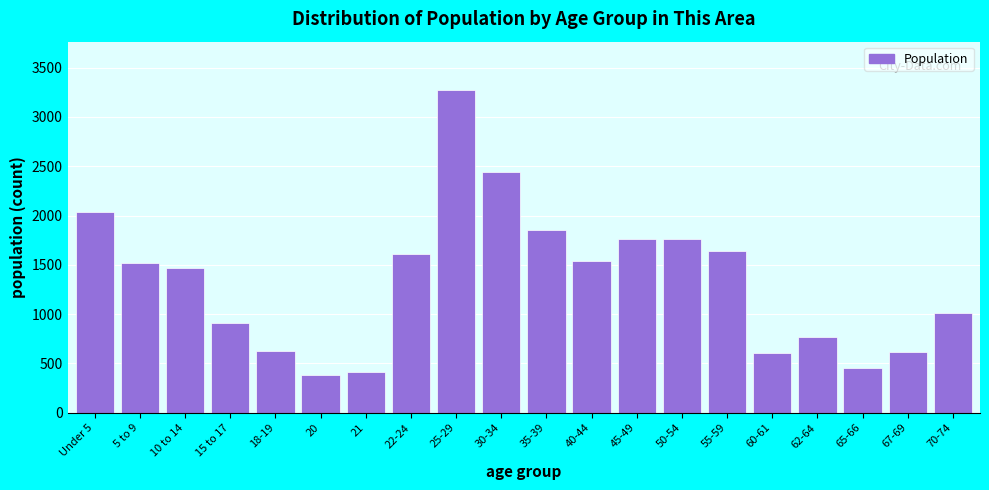

What is the value of the 15th bar from the left?

1642